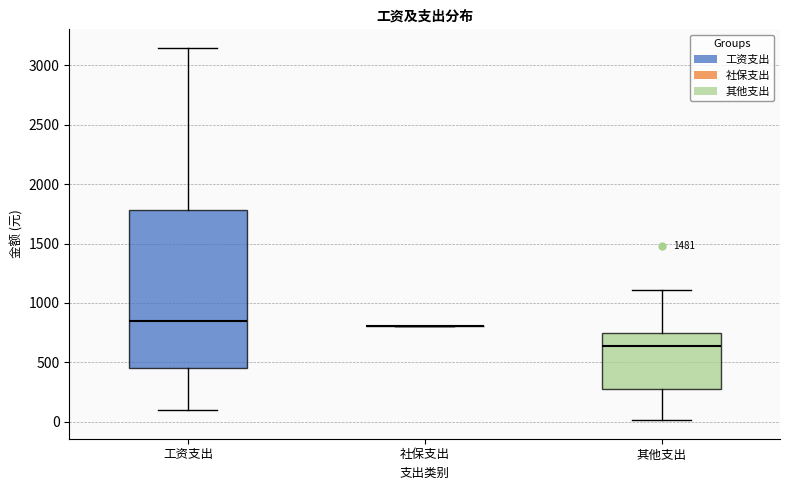

Comparing the boxes themselves (not the whiskers), which one is the tallest?

工资支出